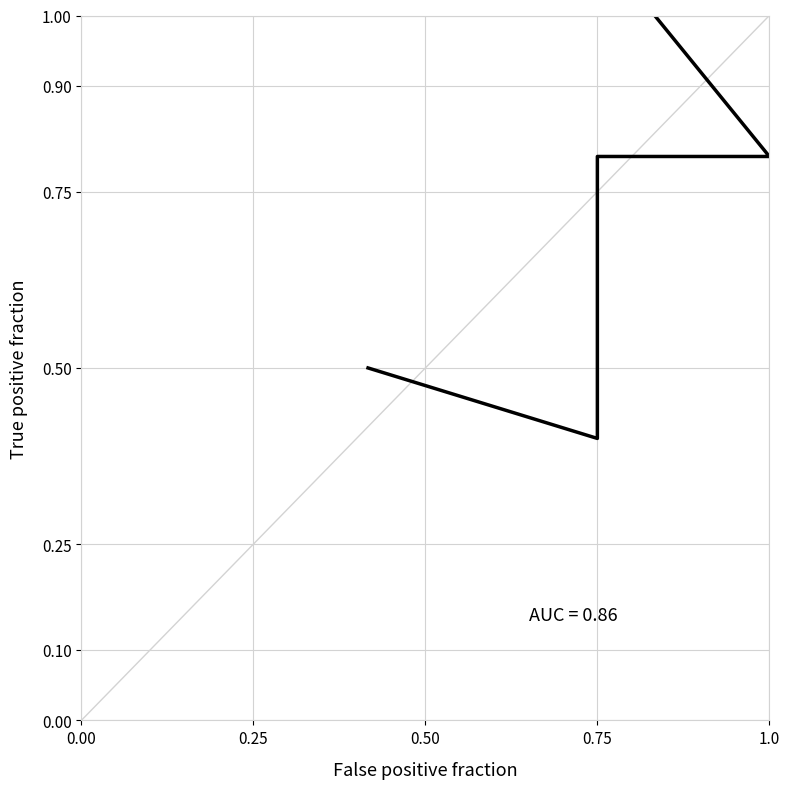

True or false: the data shows 0.4 at 0.75.

True